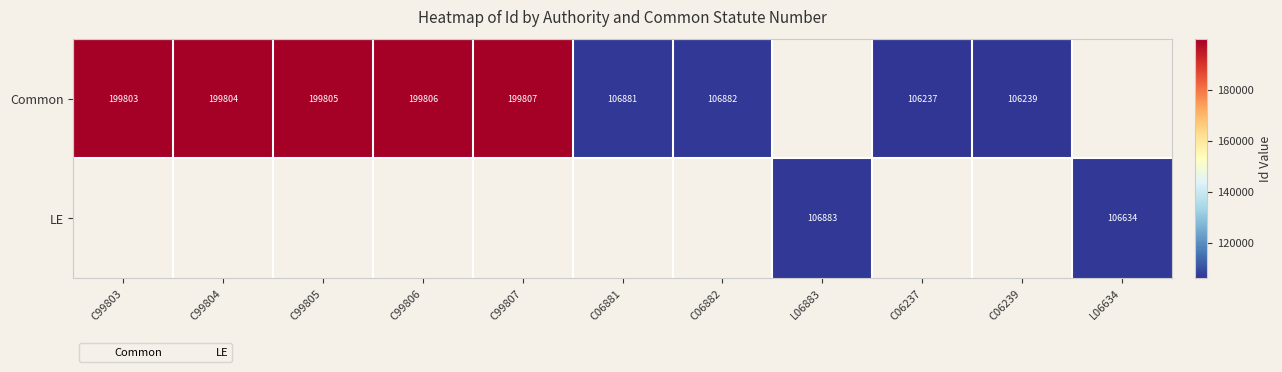

How many values in the Common series exceed 199804?

3